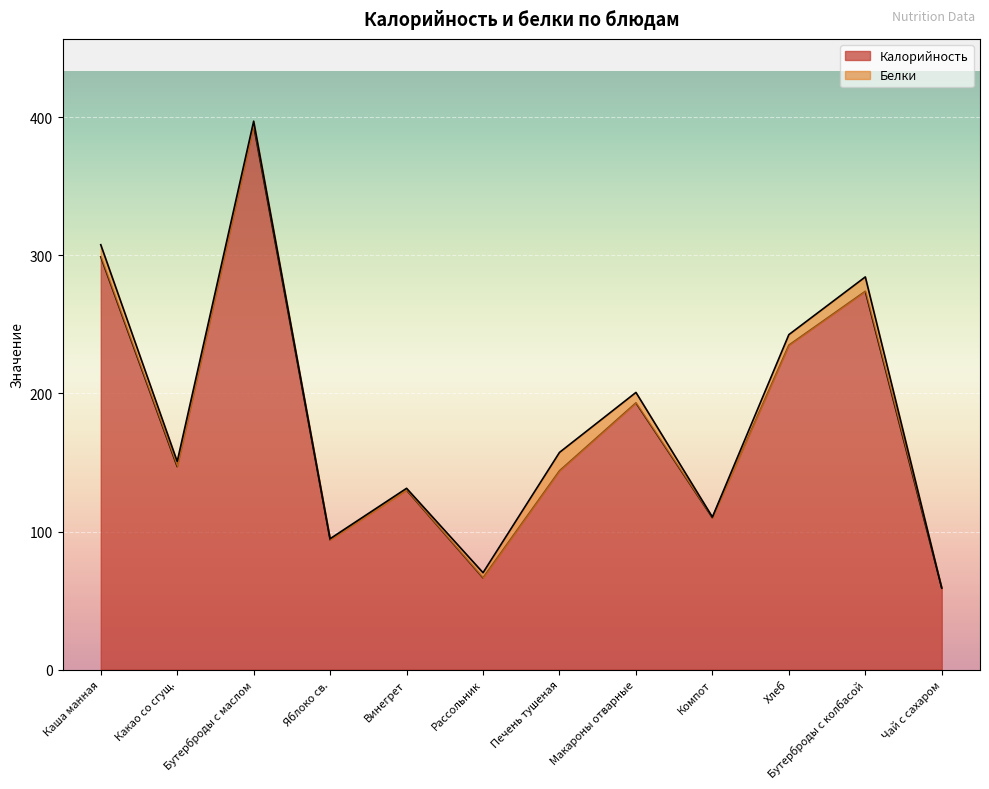

List the labels in order of value, largest first.

Бутерброды с маслом, Каша манная, Бутерброды с колбасой, Хлеб, Макароны отварные, Какао со сгущ., Печень тушеная, Винегрет, Компот, Яблоко св., Рассольник, Чай с сахаром